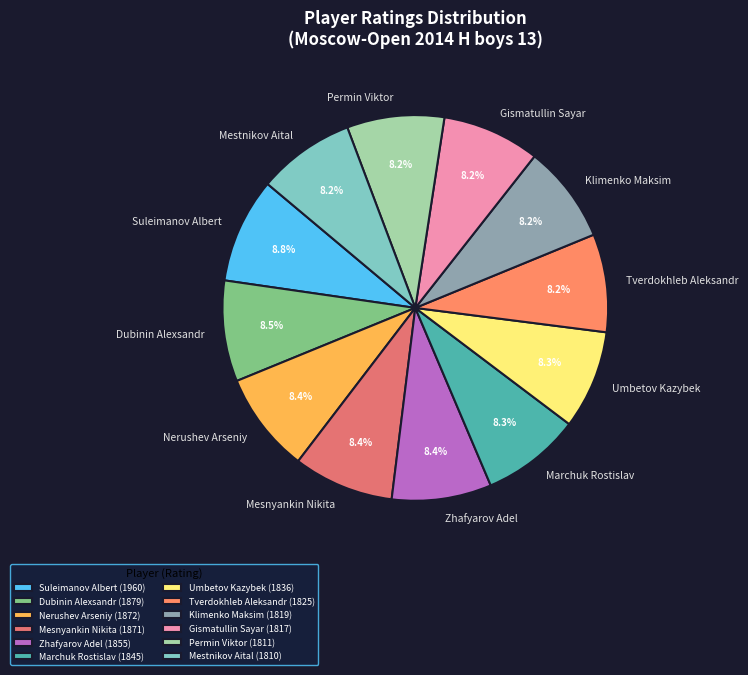

Combined, do Marchuk Rostislav and Umbetov Kazybek account for over 50%?

No